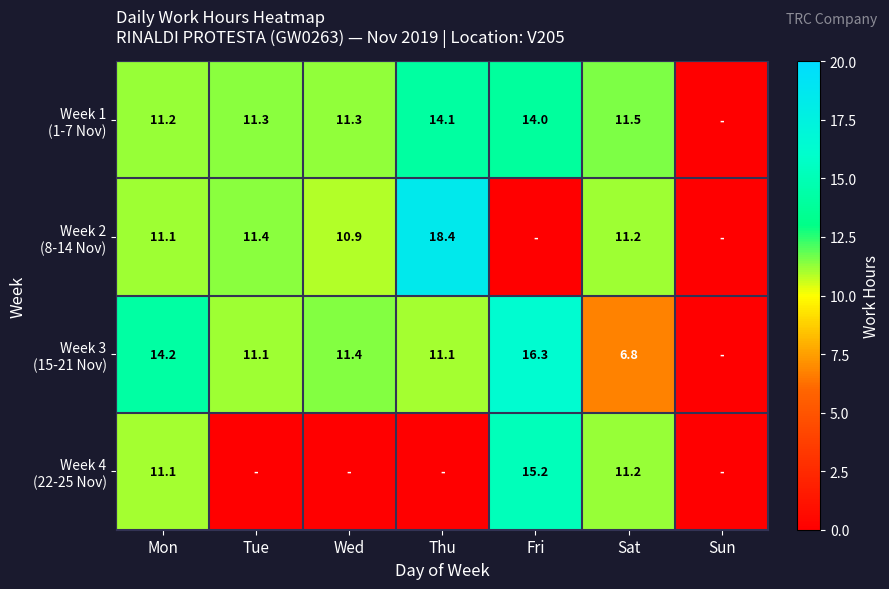

At Sat, list the series in order from smallest to largest.

Week 3 (15-21 Nov), Week 2 (8-14 Nov), Week 4 (22-25 Nov), Week 1 (1-7 Nov)